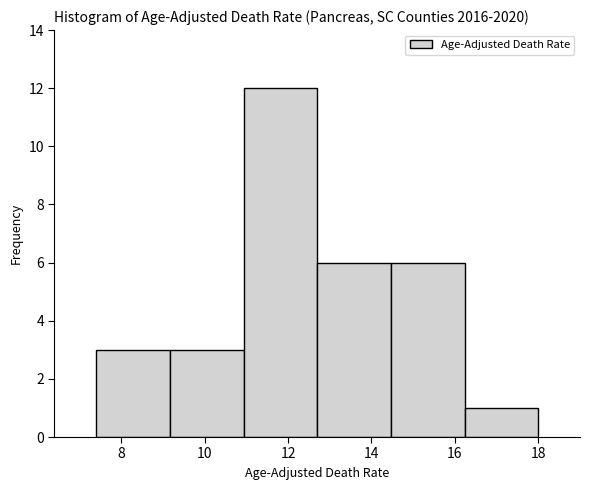

What is the height of the bar covering 12.8 to 14.4 on the x-axis? Neither the bar edges nor the heights are printed on the chart, so give them approximately, as read against the axes.

6